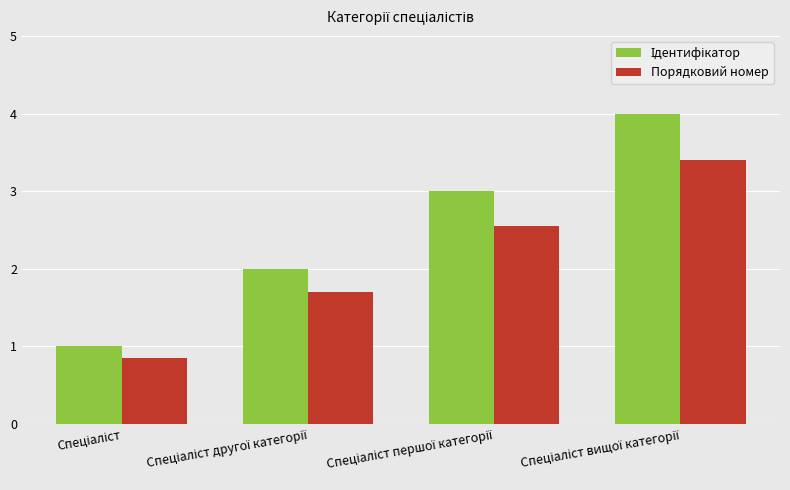

What is the maximum value shown in the chart?

4.0